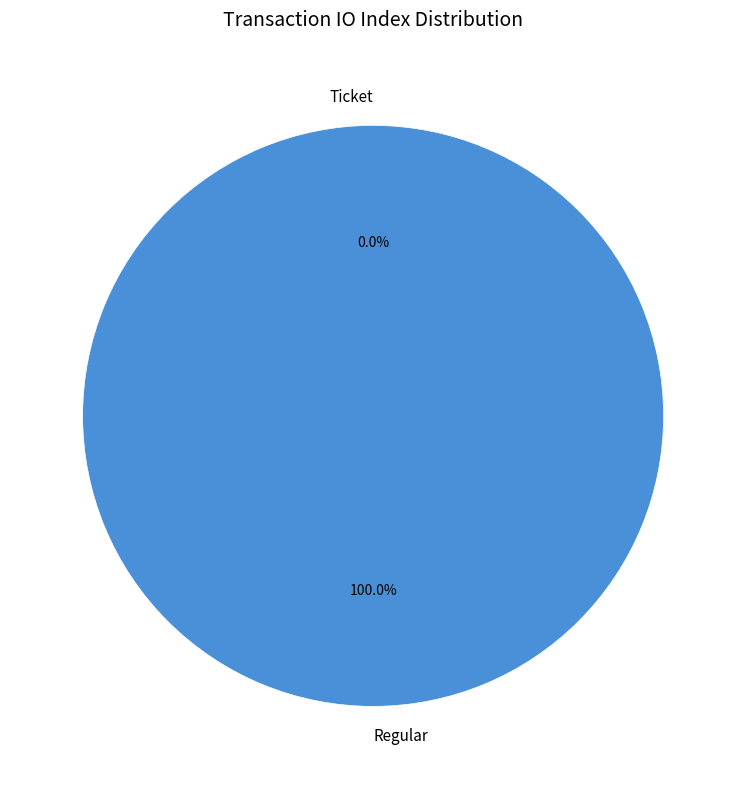

Rank the categories by value from lowest to highest.

Ticket, Regular